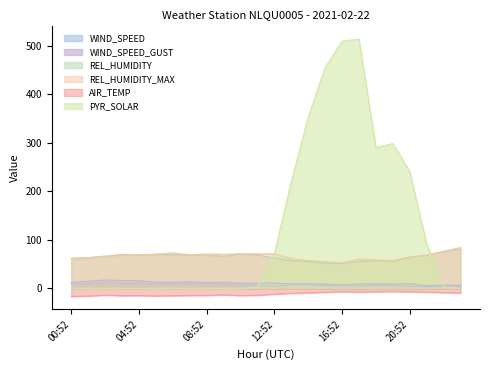

Does the chart have visible grid lines?

No